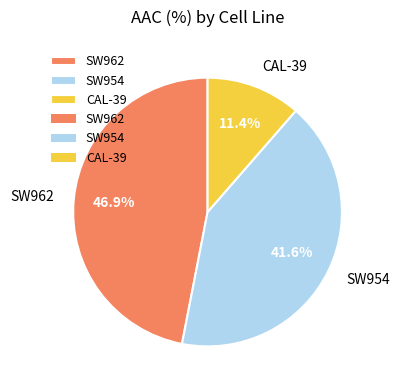

To the nearest percent, what is the difference between the largest and smallest slice percentages?

36%